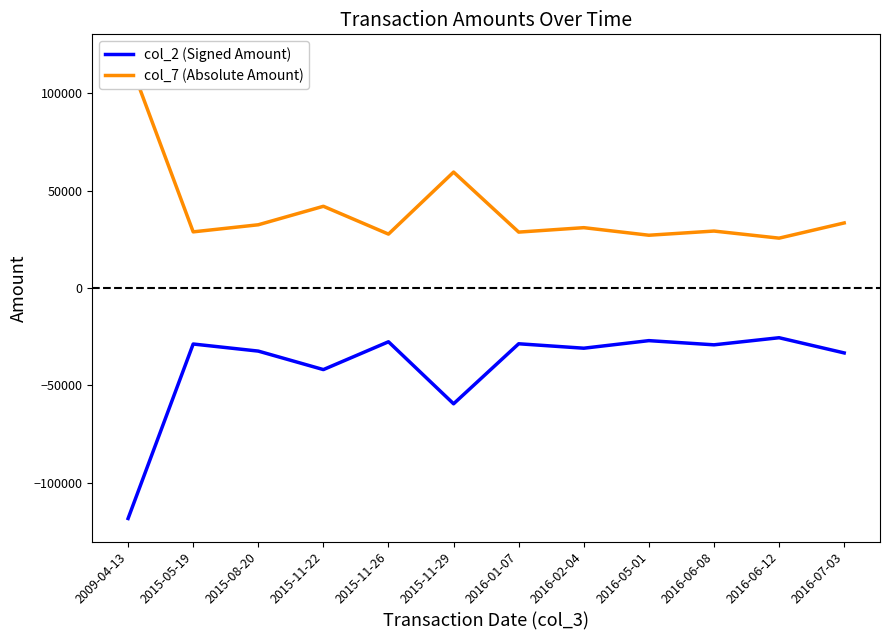

What is the sum of all col_7 (Absolute Amount) values?

483574.8